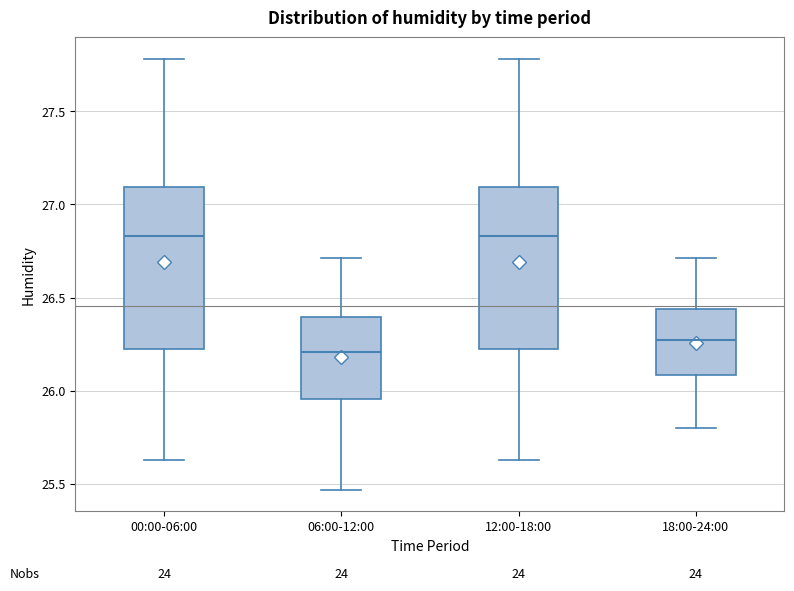

Which box's median line is the lowest?

06:00-12:00